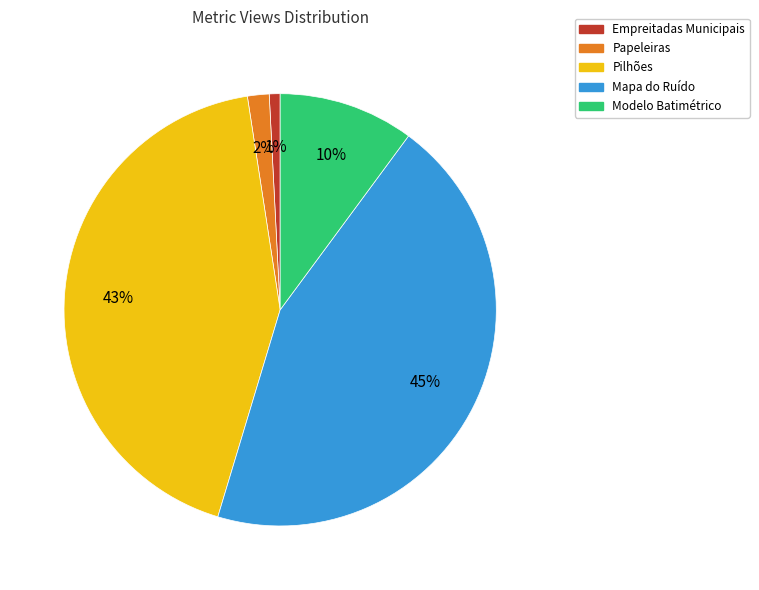

How many segments does this pie chart have?

5